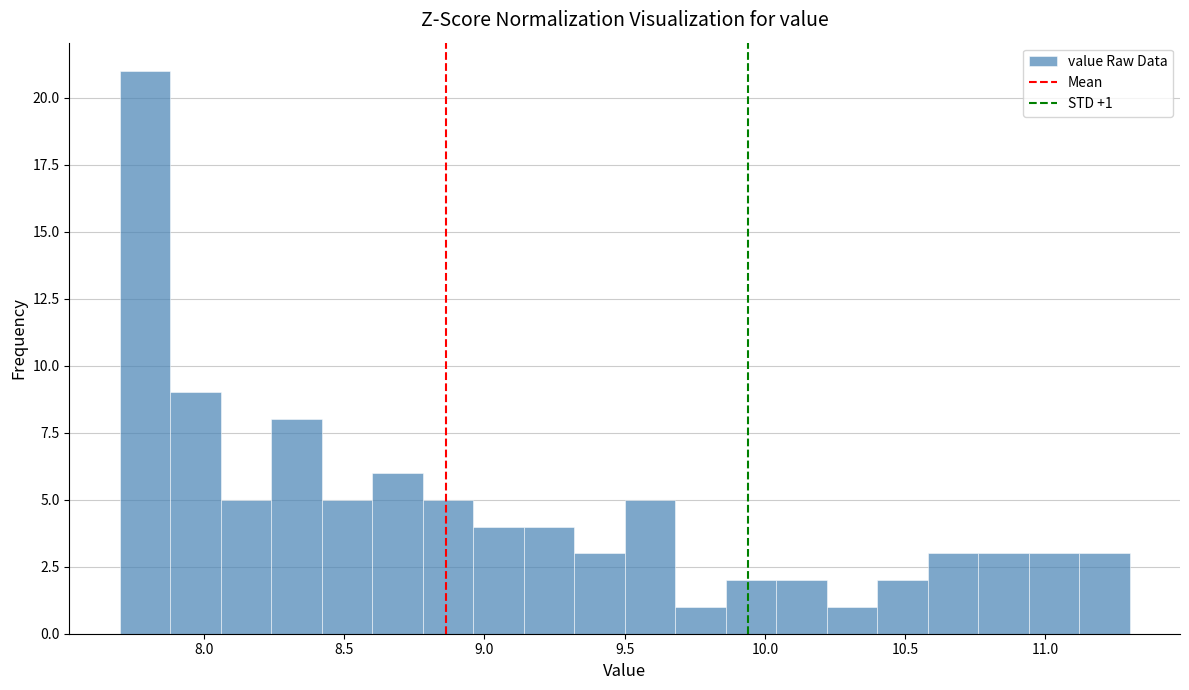

Around what value on the x-axis is the tallest bar? Give the approximate position of its centre, as read against the axis.

7.80